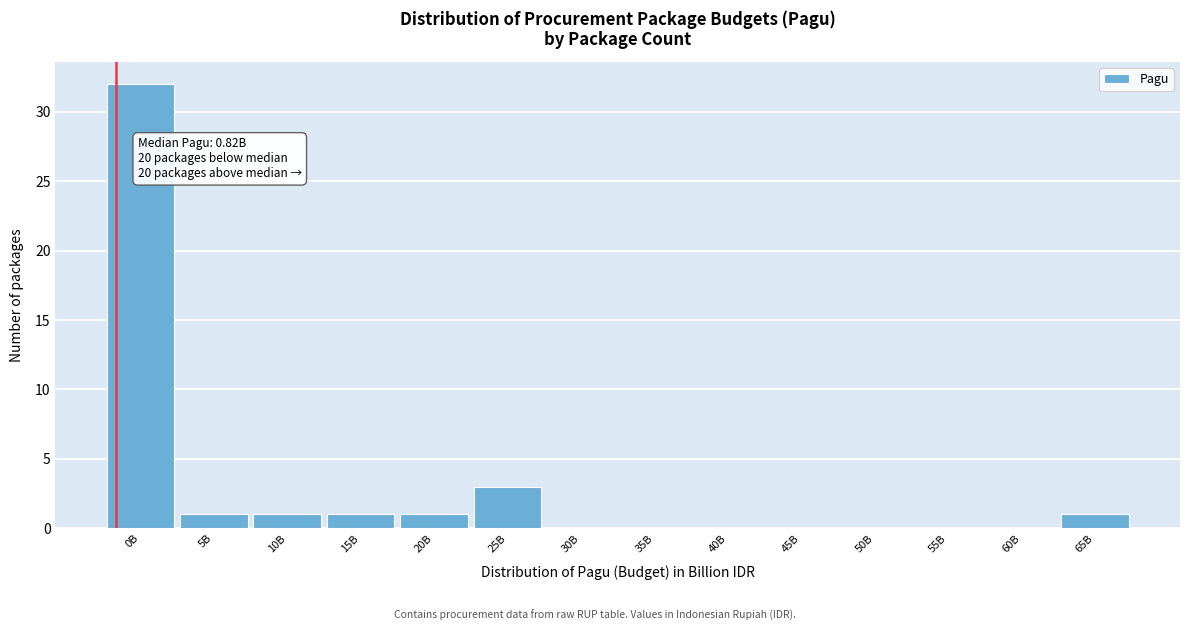

Reading right to left, list all the values displayed in this chart.

65B=1	60B=0	55B=0	50B=0	45B=0	40B=0	35B=0	30B=0	25B=3	20B=1	15B=1	10B=1	5B=1	0B=32